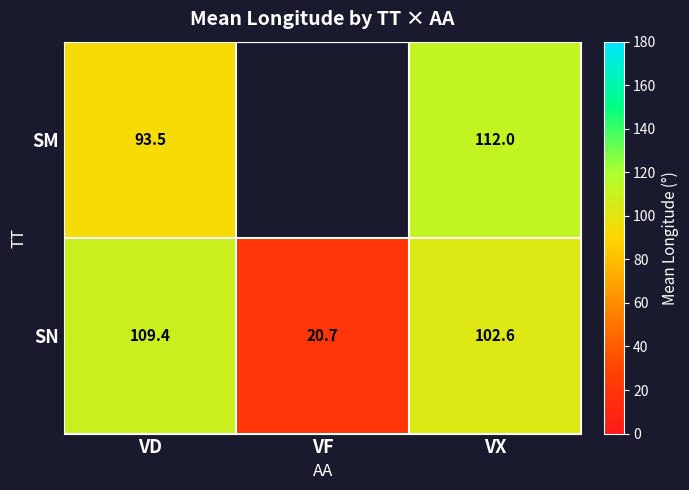

Which category has the lowest value across all series?

VF